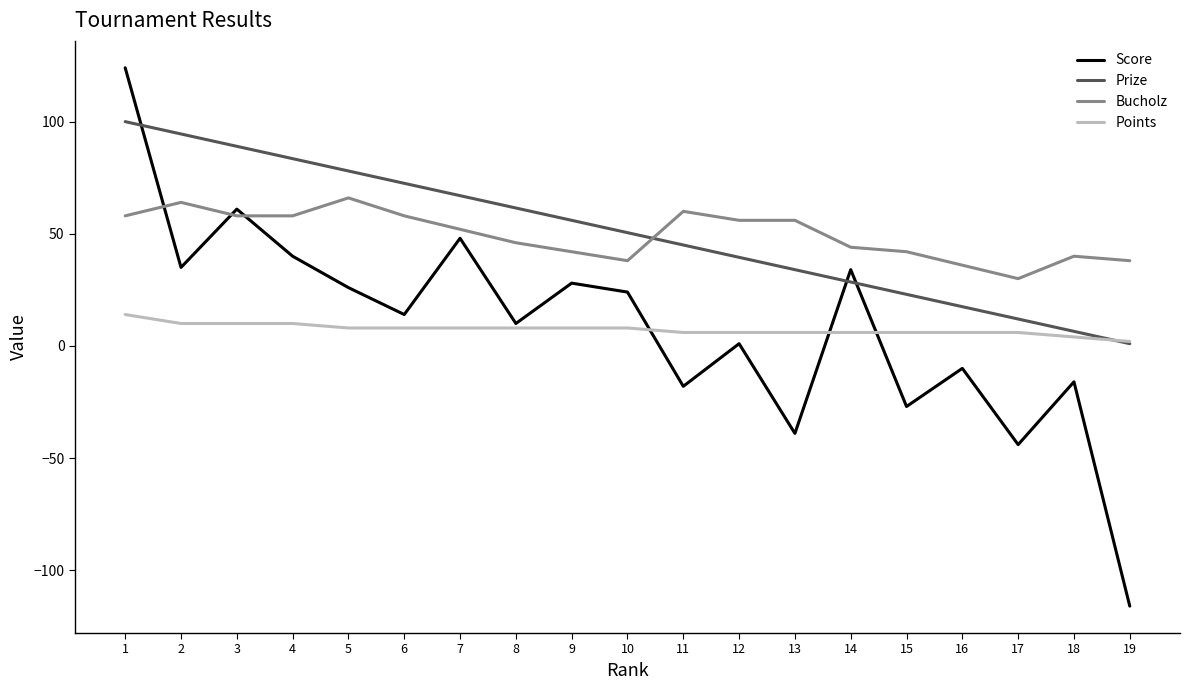

At which label is Prize closest to 50?

10